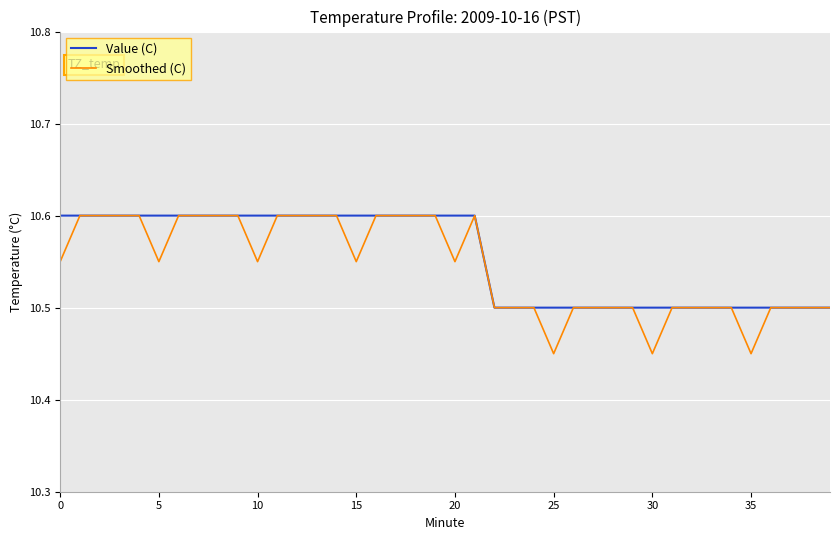

Which series has the largest range (max minus min)?

Smoothed (C)